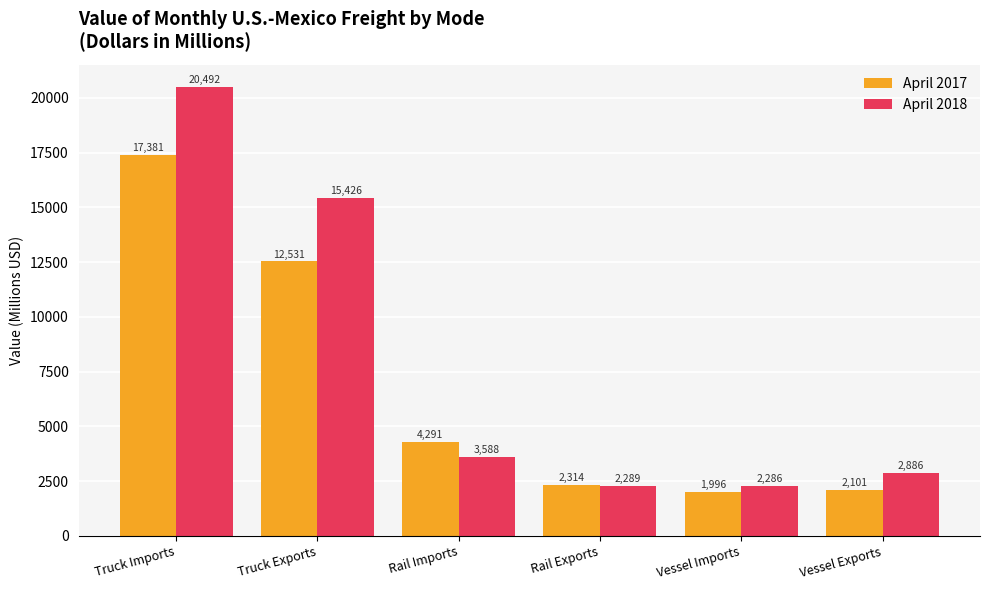

Where does the April 2017 series first go above 4291?

Truck Imports